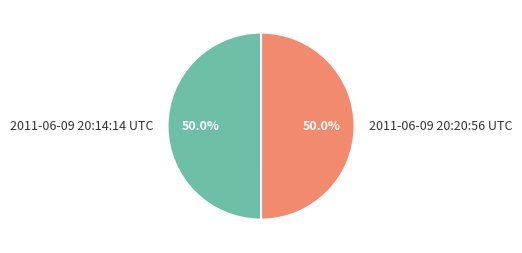

What is the ratio of the value at 2011-06-09 20:14:14 UTC to the value at 2011-06-09 20:20:56 UTC?

1.0